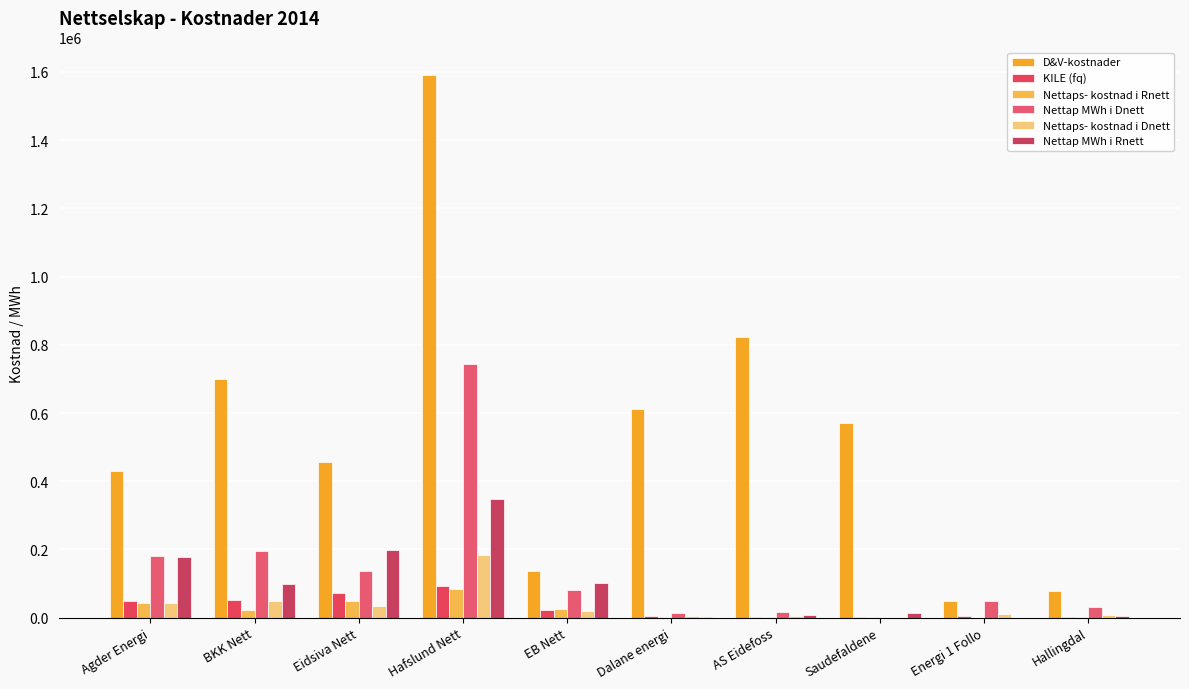

At BKK Nett, list the series in order from smallest to largest.

Nettaps- kostnad i Rnett, Nettaps- kostnad i Dnett, KILE (fq), Nettap MWh i Rnett, Nettap MWh i Dnett, D&V-kostnader